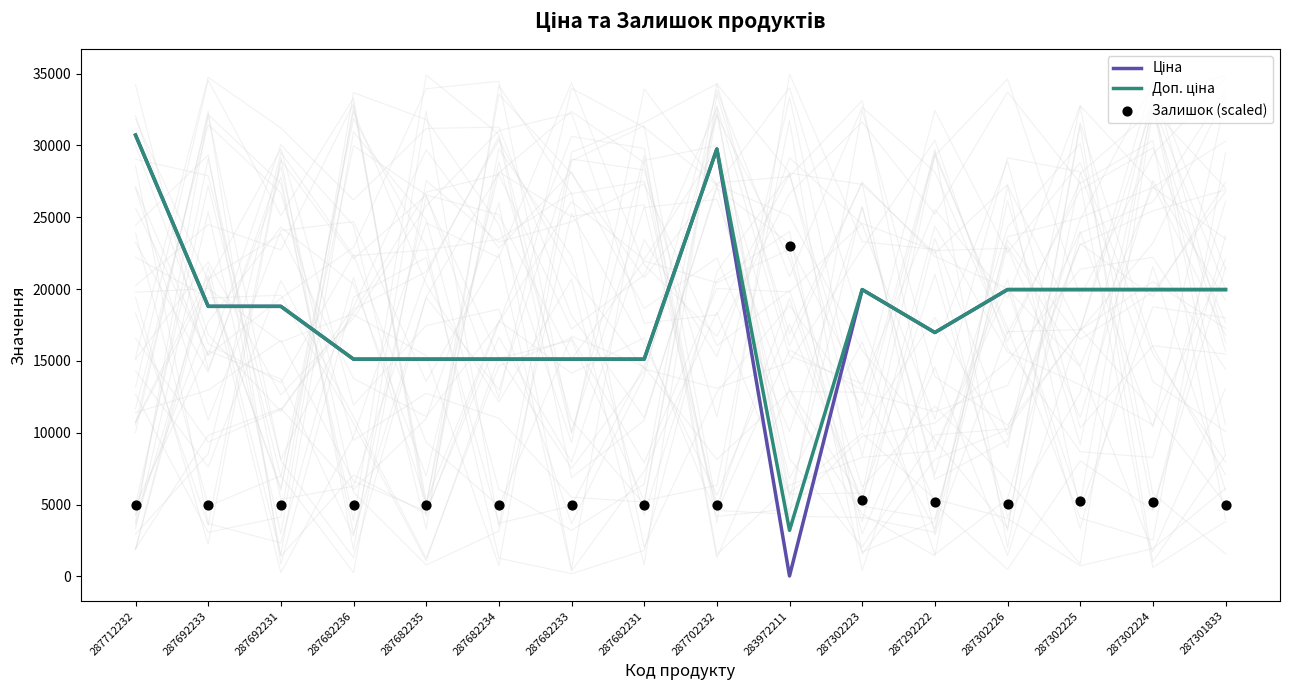

At how many categories does at least one series exceed 3270?

16